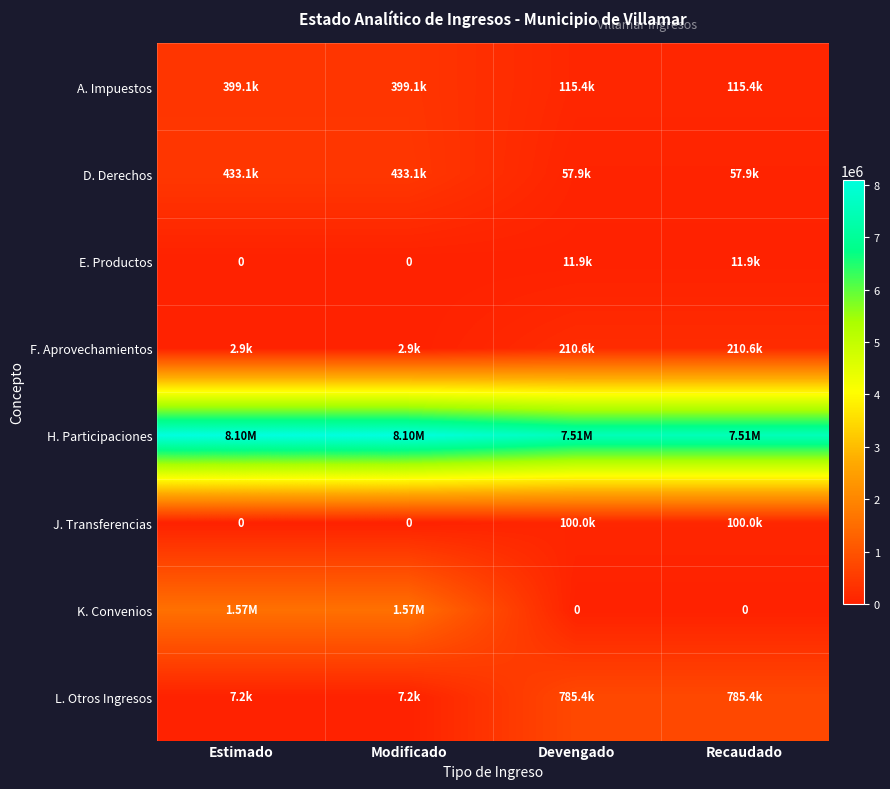

Between Modificado and Devengado, which is larger?

Modificado